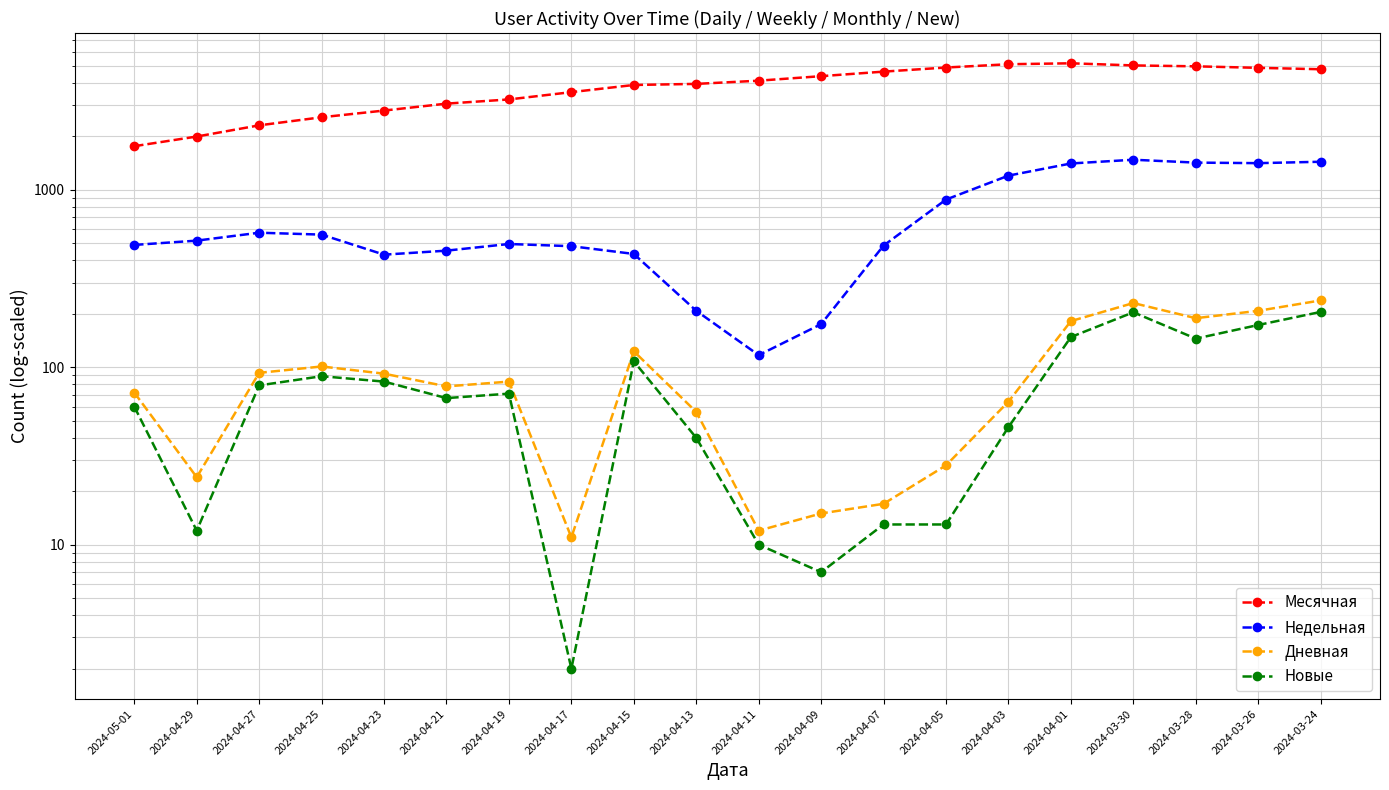

Is this an area chart (filled region under the line)?

No